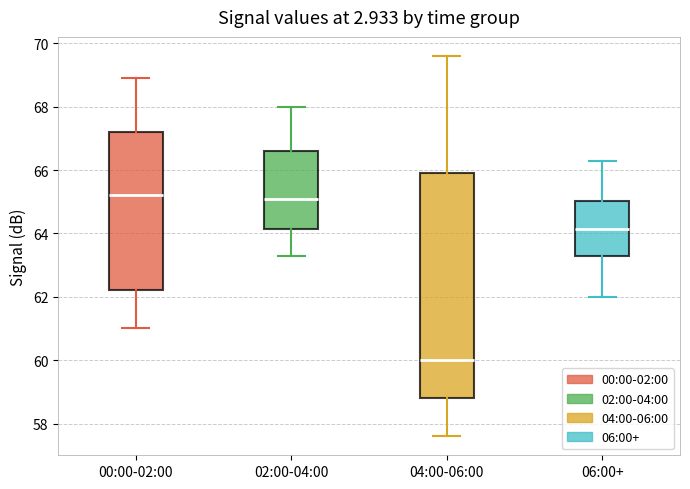

Where is the upper edge of the box for 00:00-02:00 on the y-axis? The values are not printed on the chart, so give them approximately, as read against the axis.

67.2